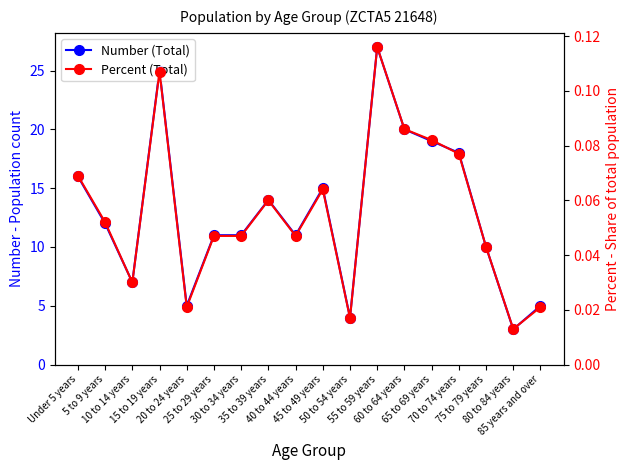

What are all the series names shown in the legend?

Number (Total), Percent (Total)